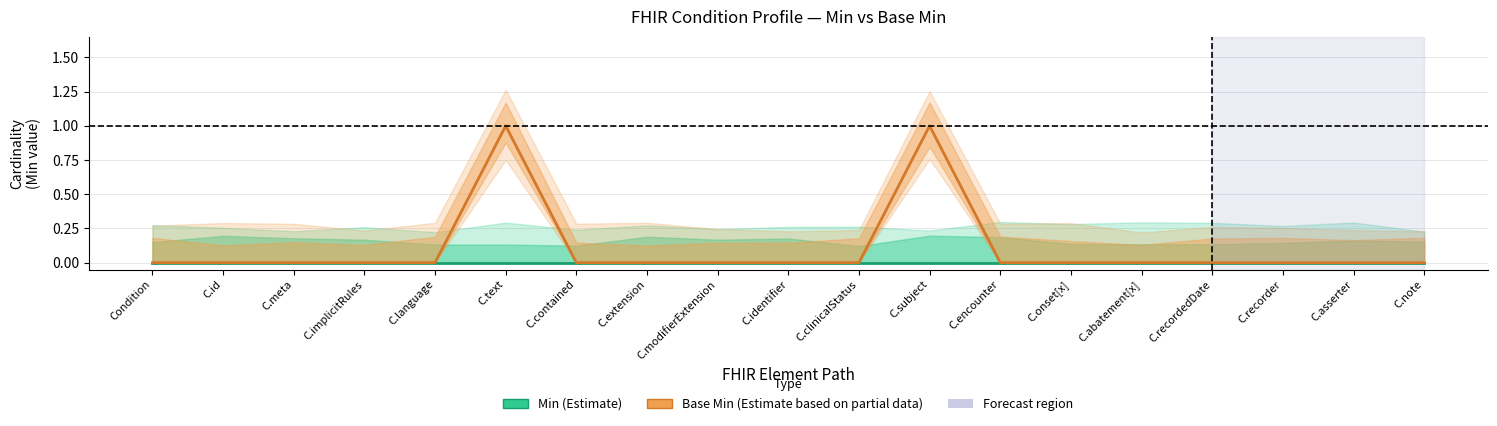

Rank the series by their maximum value, from lowest to highest.

Min (Estimate), Base Min (Estimate based on partial data)